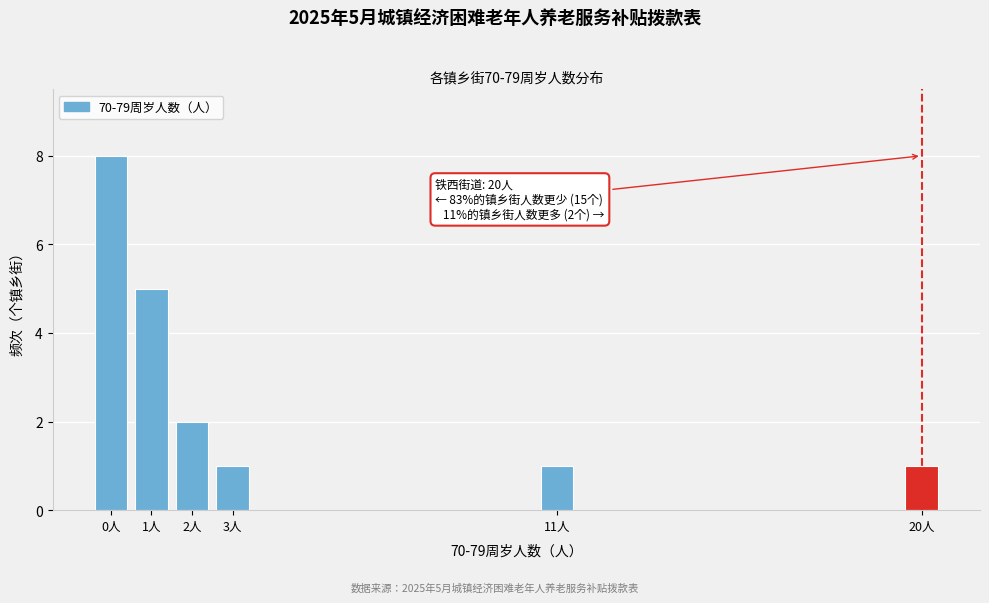

Reading left to right, transcribe all the data shown in this chart.

8	5	2	1	1	1